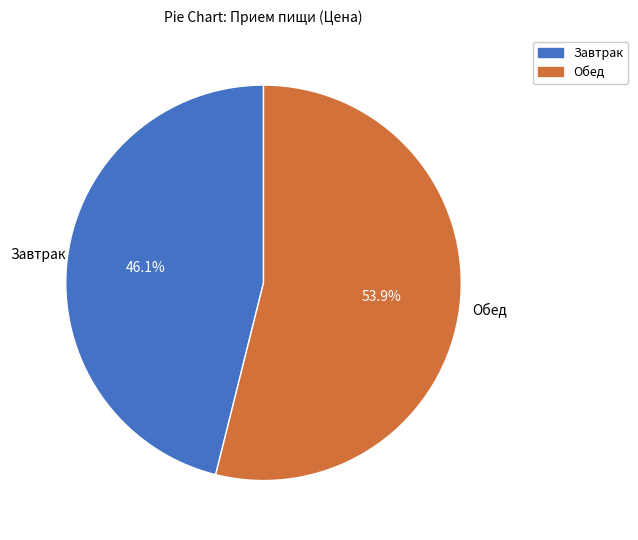

Count the number of slices in the pie.

2